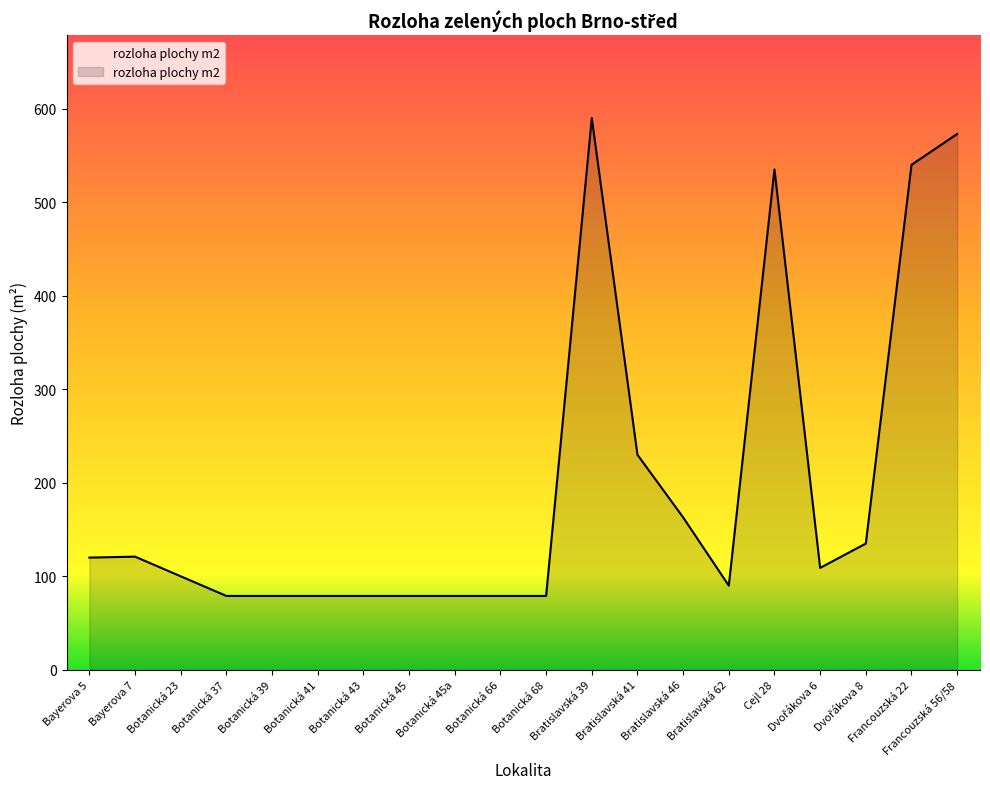

What is the sum of all values?

3938